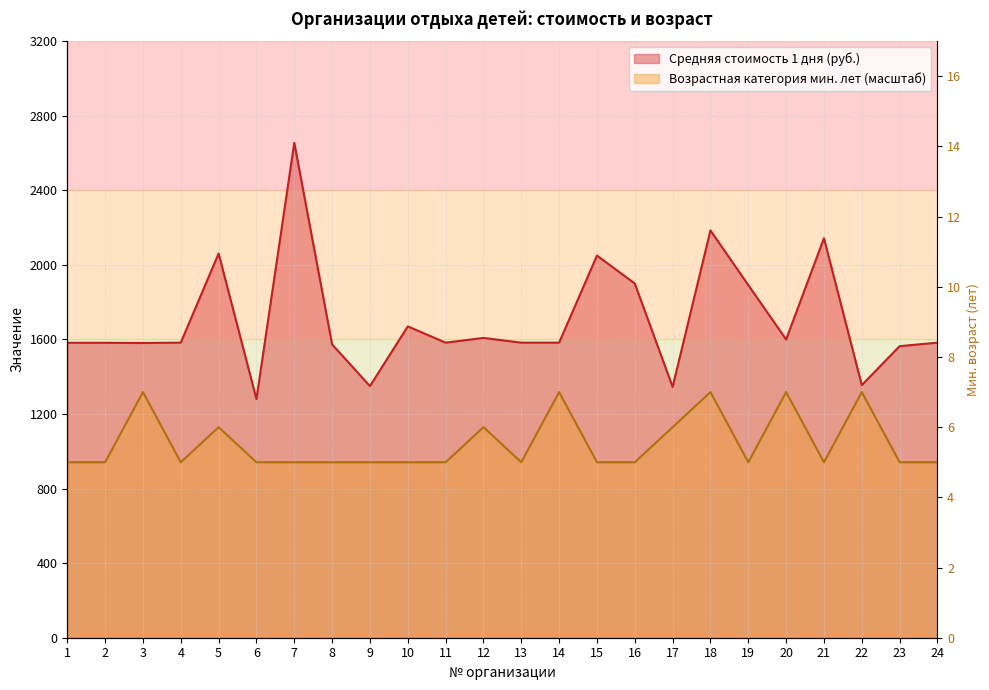

What is the difference between the second highest and minimum values in the Средняя стоимость 1 дня (руб.) series?

905.0